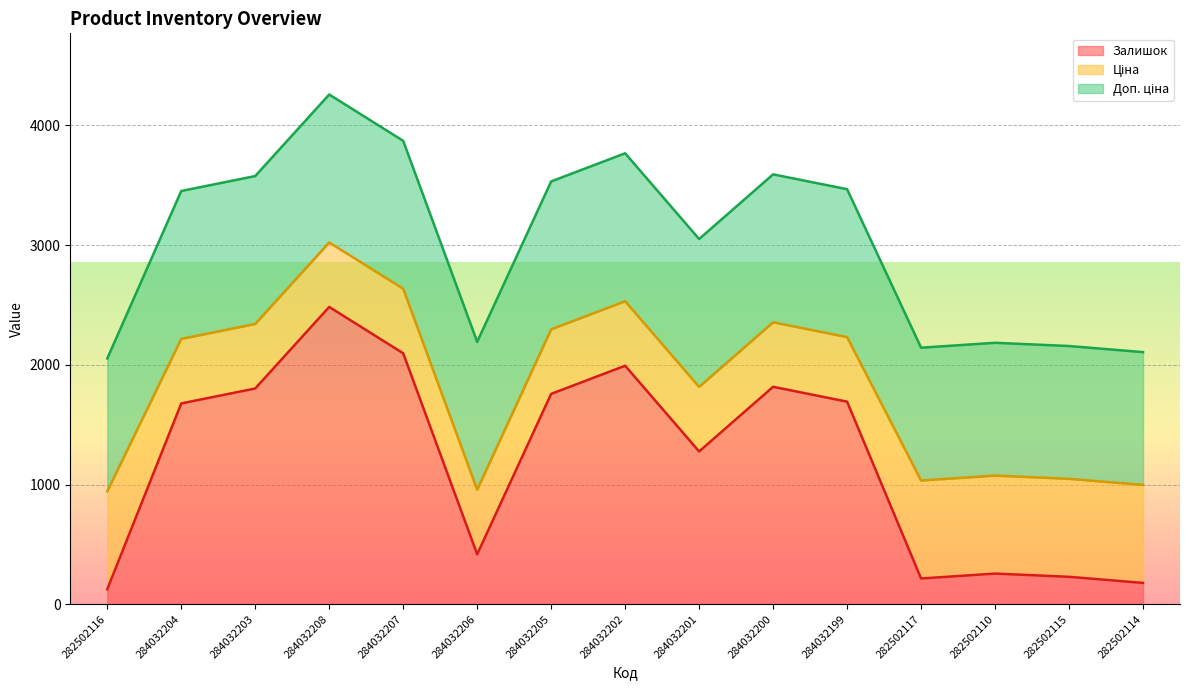

After their last crossing, which series has the higher values: Залишок or Ціна?

Ціна